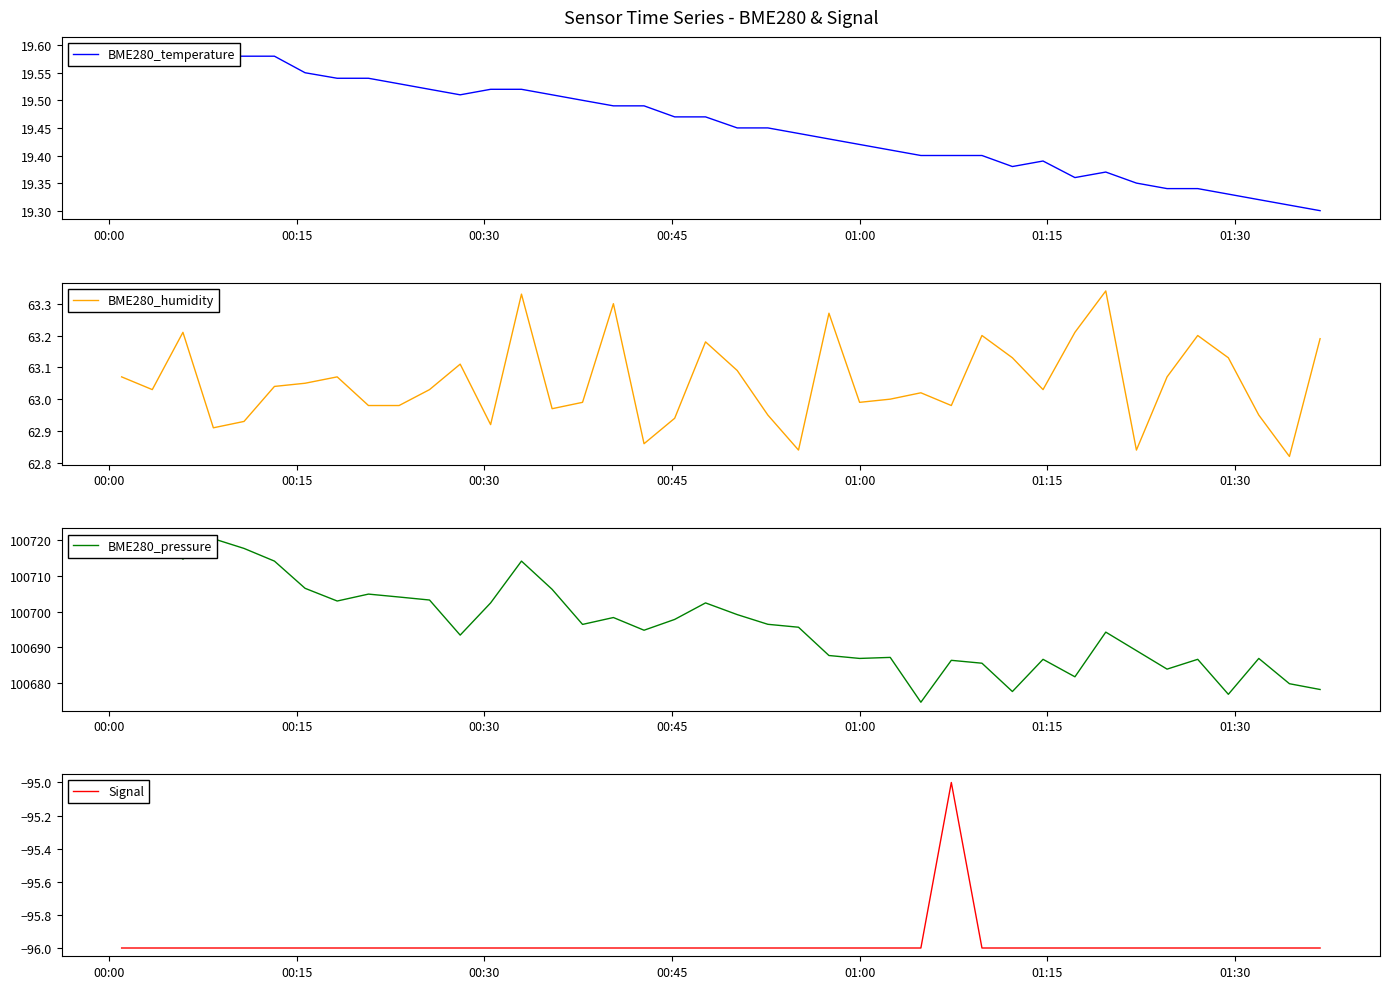

Is this an area chart (filled region under the line)?

No